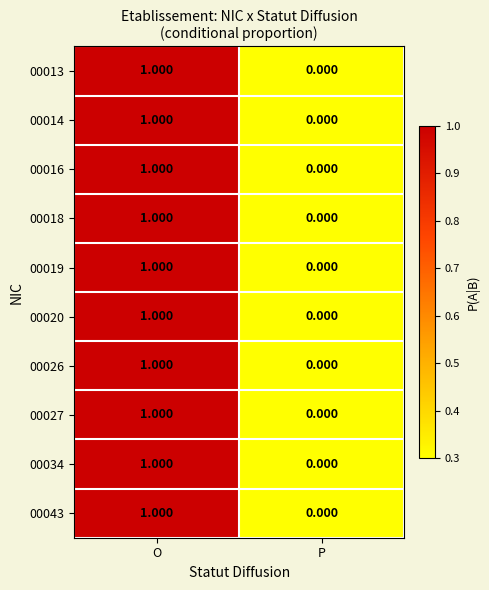

Where is 00026 nearest to the value 0?

P